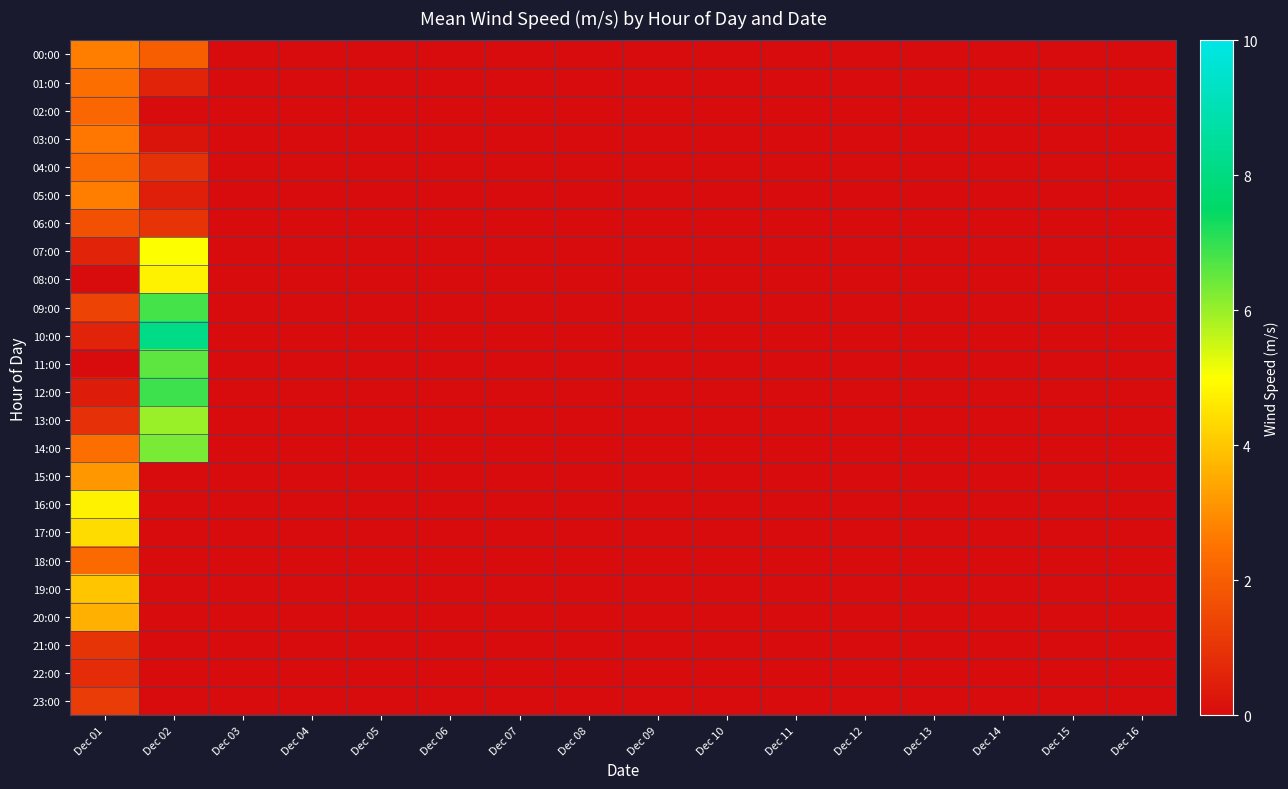

Rank the series by their maximum value, from highest to lowest.

10:00, 12:00, 09:00, 11:00, 14:00, 13:00, 07:00, 08:00, 16:00, 17:00, 19:00, 20:00, 15:00, 00:00, 05:00, 03:00, 01:00, 04:00, 18:00, 02:00, 06:00, 23:00, 21:00, 22:00